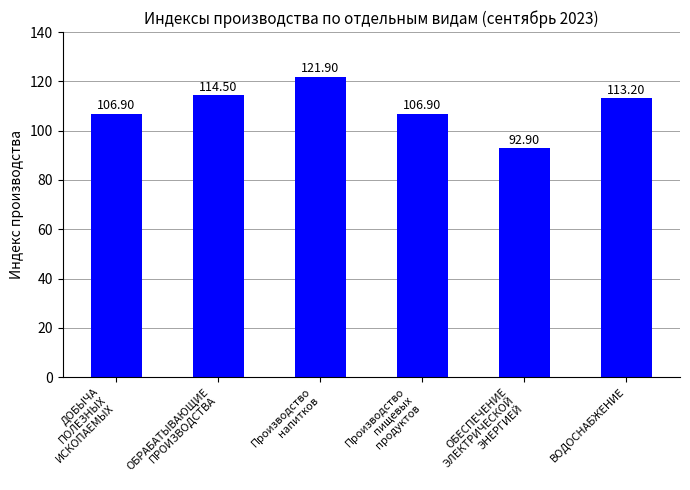

What is the average value?

109.4